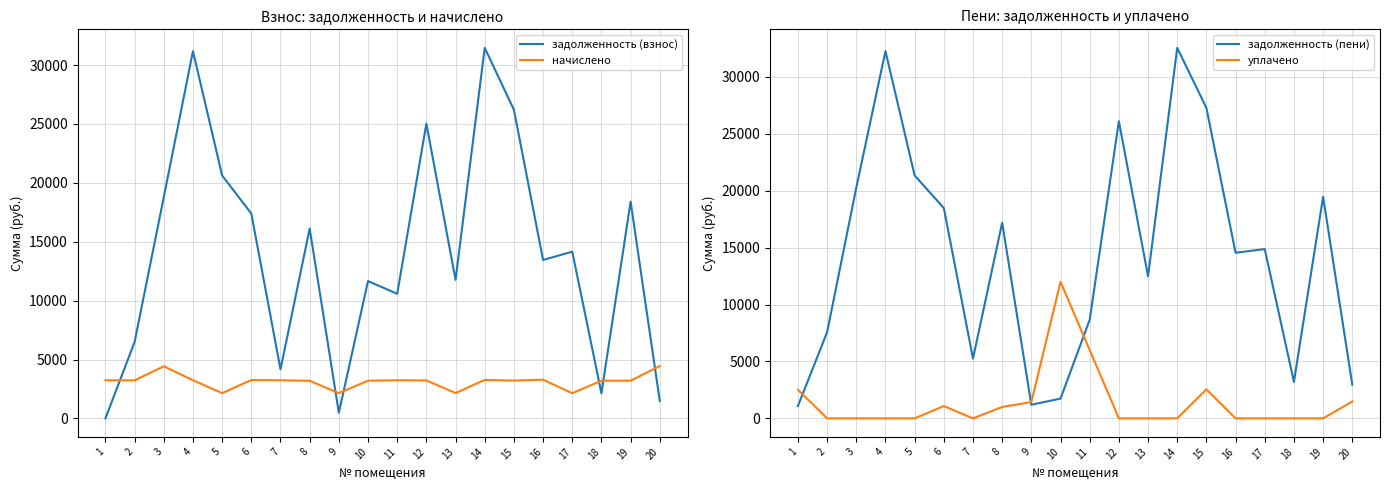

The value of начислено at 7 is 3240.0. True or false?

True